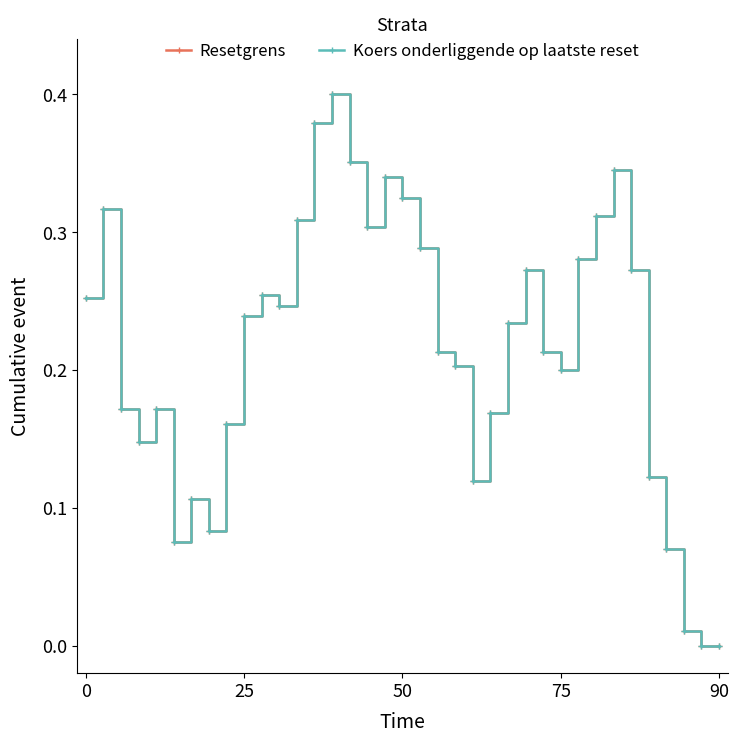

Which series has the largest total across all categories?

Koers onderliggende op laatste reset